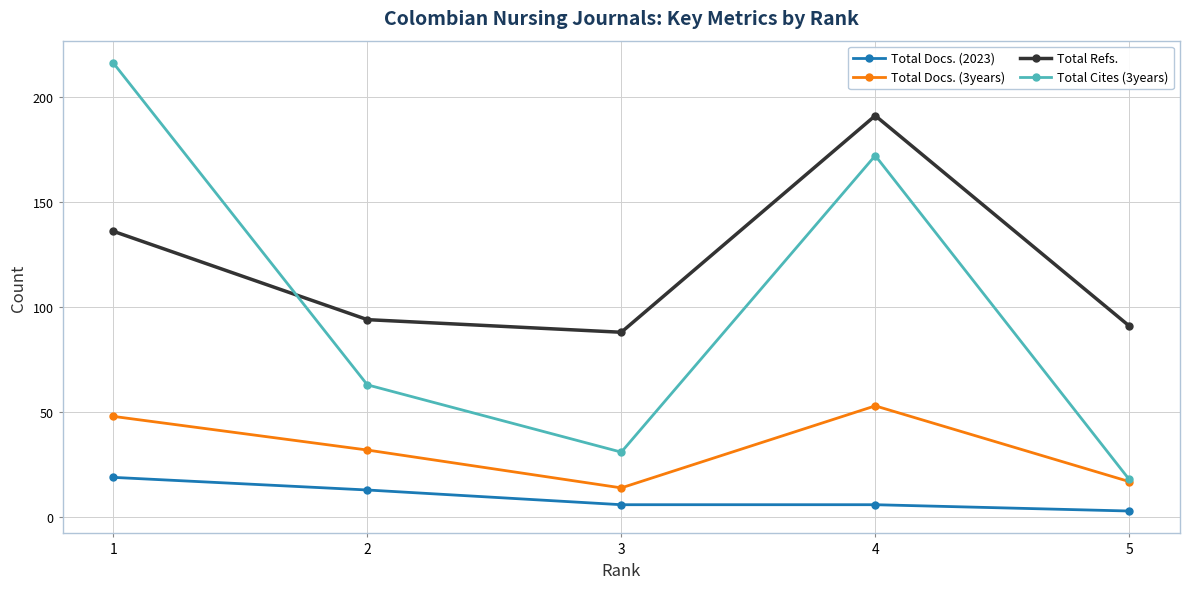

Rank the series by their maximum value, from lowest to highest.

Total Docs. (2023), Total Docs. (3years), Total Refs., Total Cites (3years)